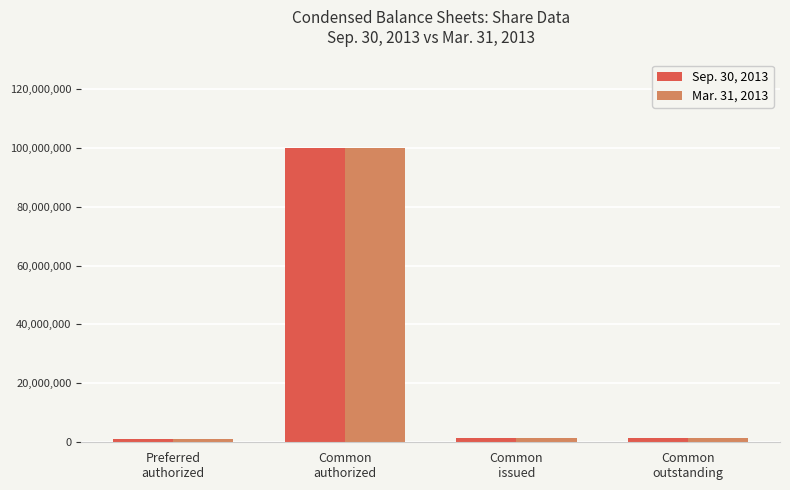

What is the maximum value shown in the chart?

100000000